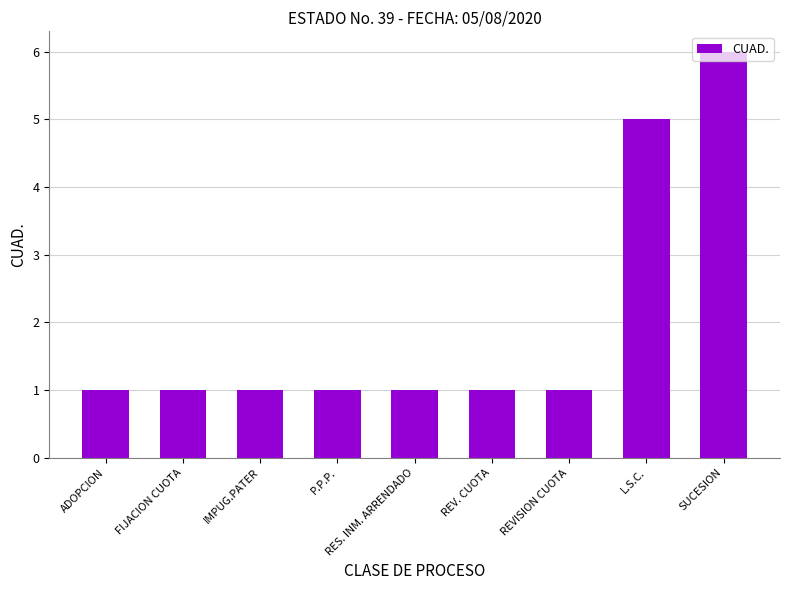

What is the change in value from REVISION CUOTA to L.S.C.?

+4